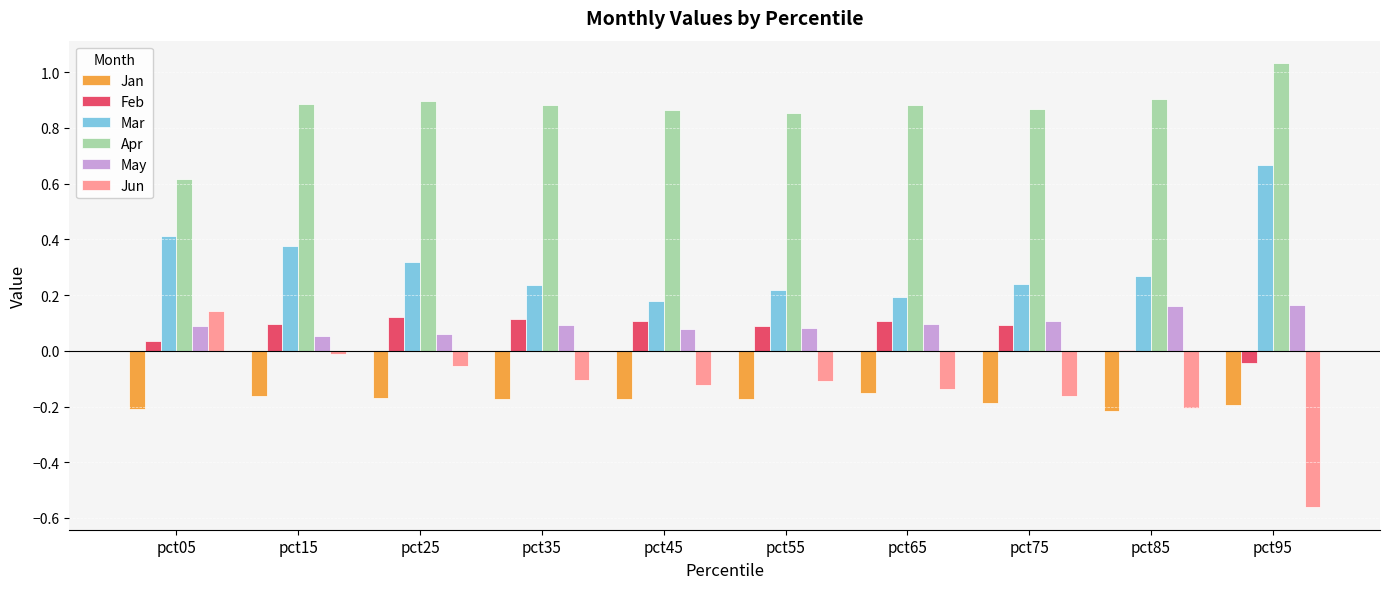

At which category does the chart reach its peak across all series?

pct95